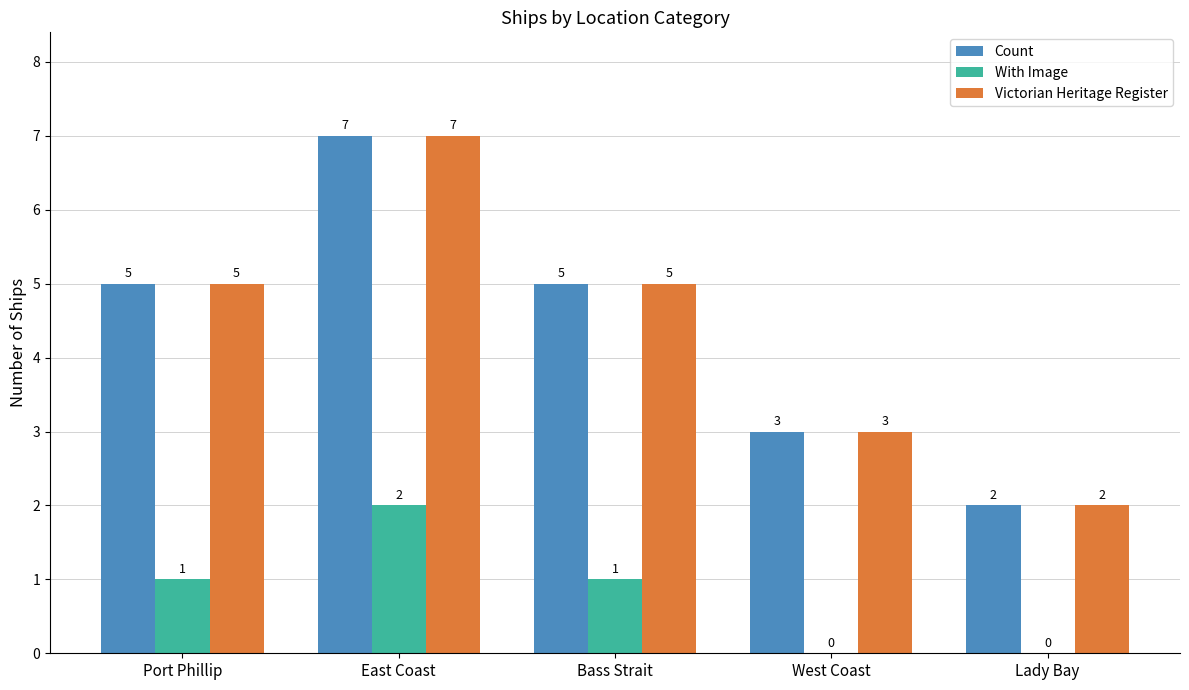

The Count series shows 5 at Bass Strait. True or false?

True